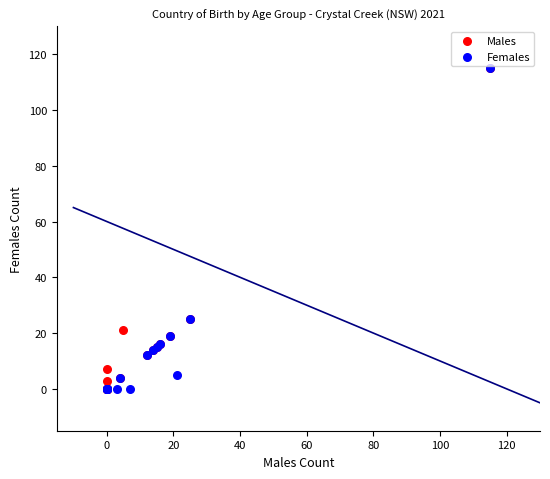

What are all the series names shown in the legend?

Males, Females